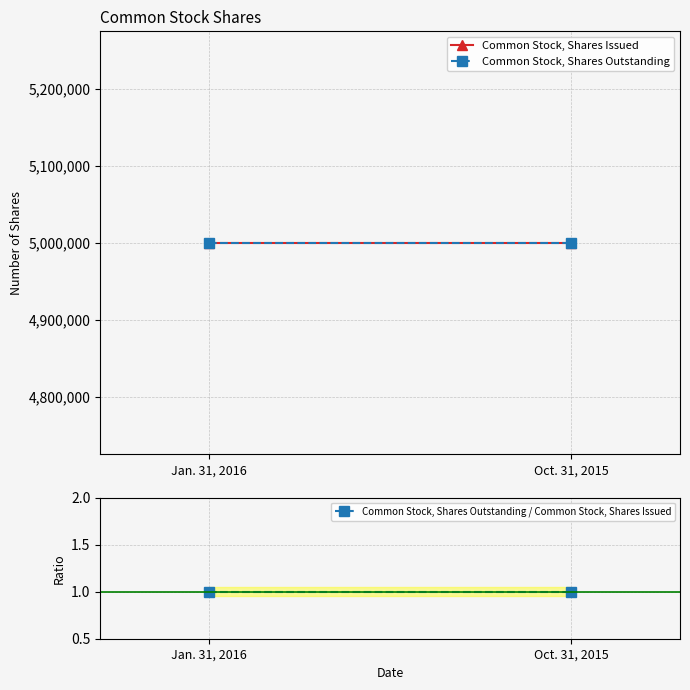

How many categories are shown in the chart?

2